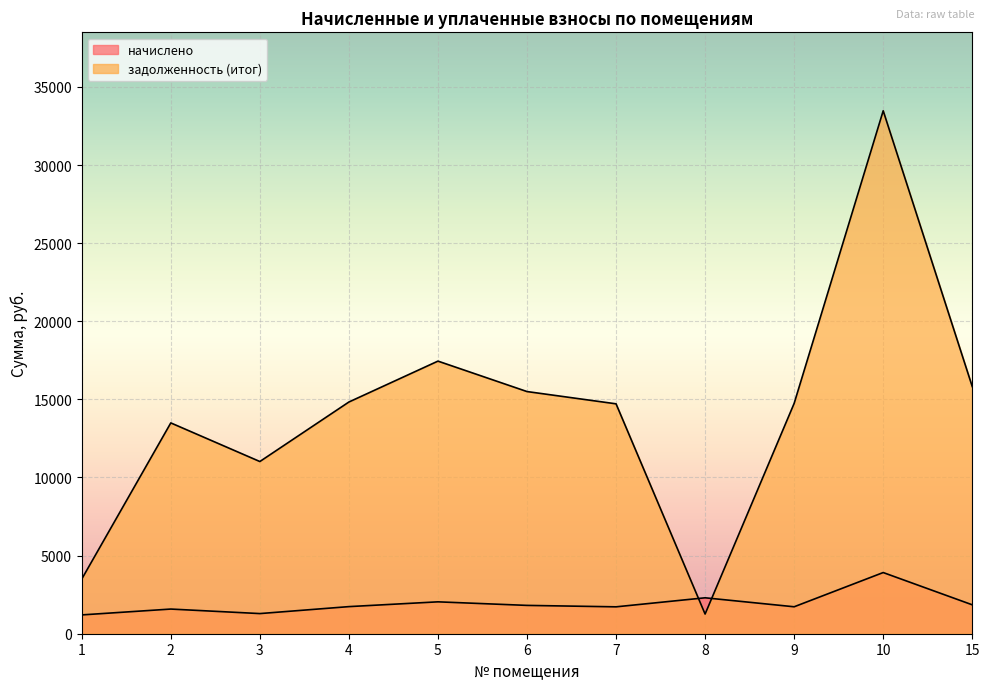

How many lines are shown in the chart?

2